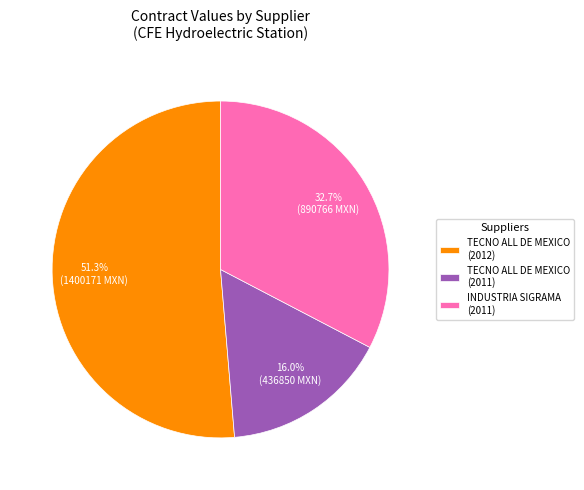

Which slice is the largest?

TECNO ALL DE MEXICO (2012)